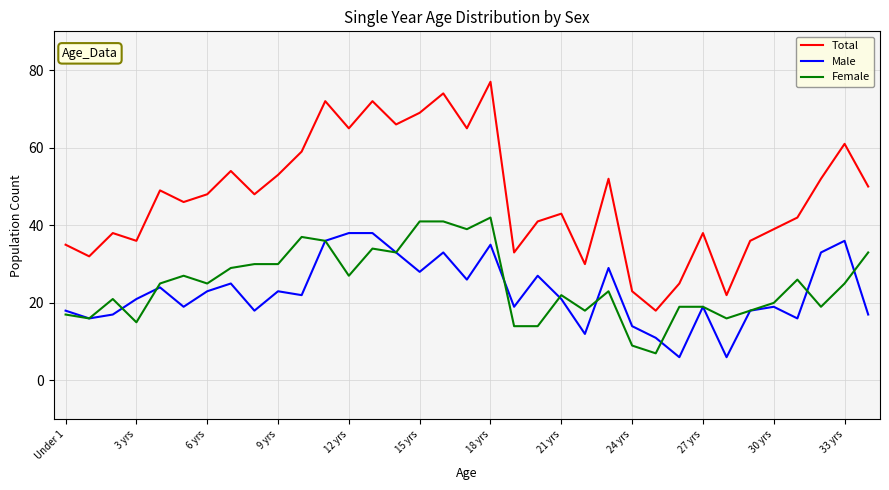

True or false: Total and Male cross at least once.

False